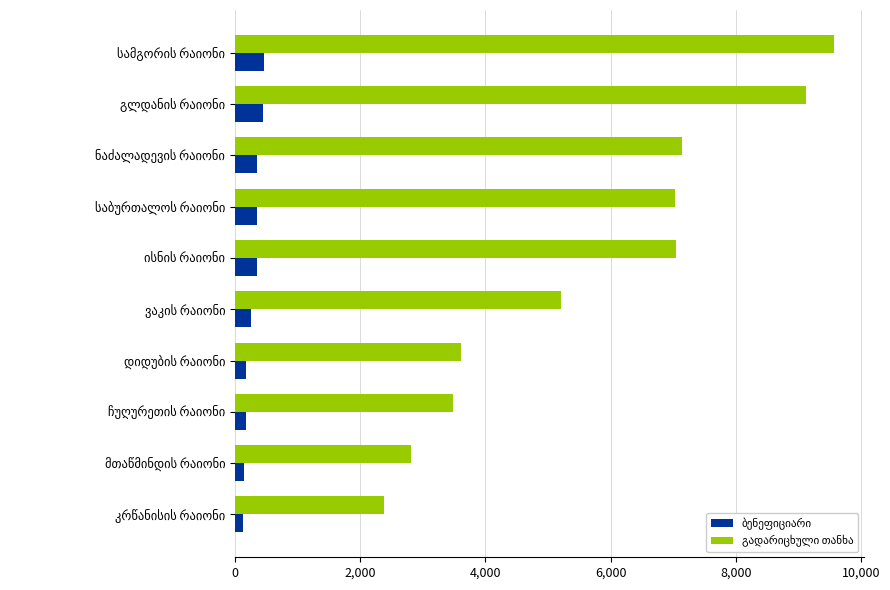

At how many categories does at least one series exceed 6558?

5